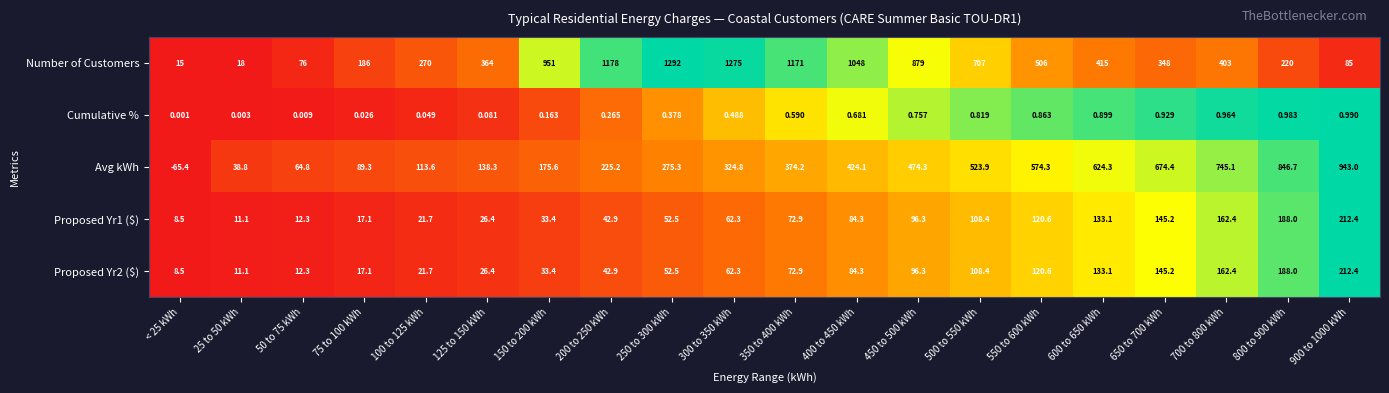

Which series has the largest range (max minus min)?

Number of Customers